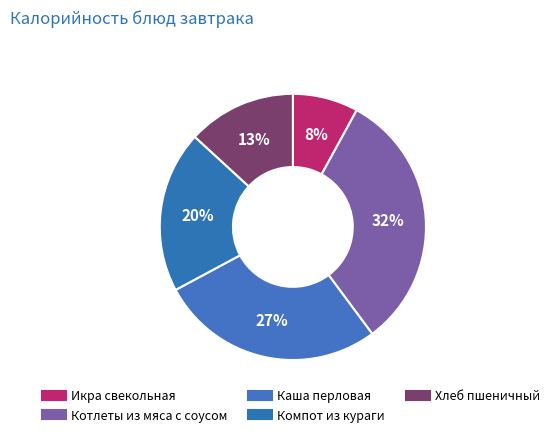

Rank the categories by value from lowest to highest.

Икра свекольная, Хлеб пшеничный, Компот из кураги, Каша перловая, Котлеты из мяса с соусом